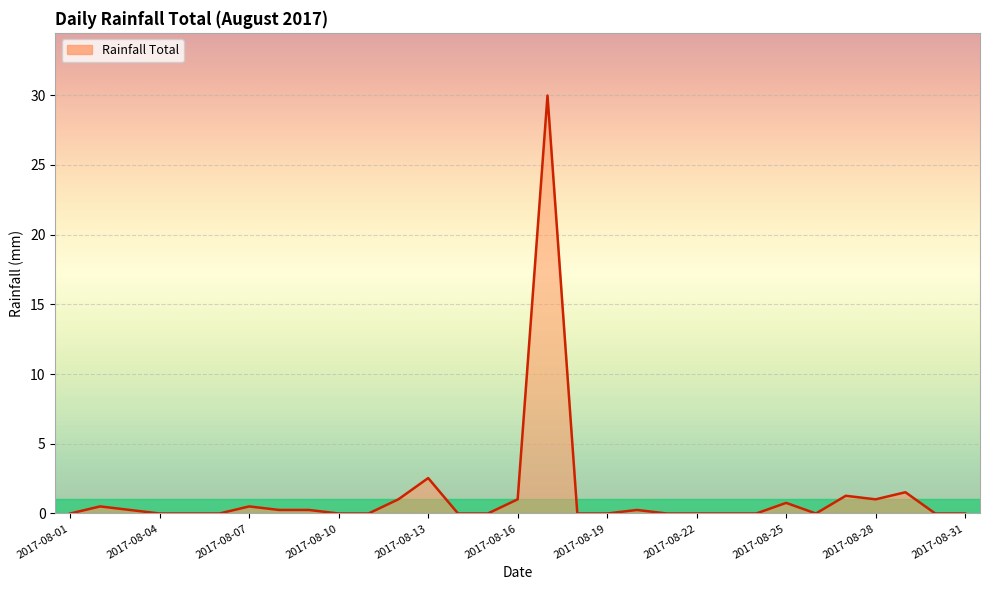

What is the greatest value displayed?

30.0